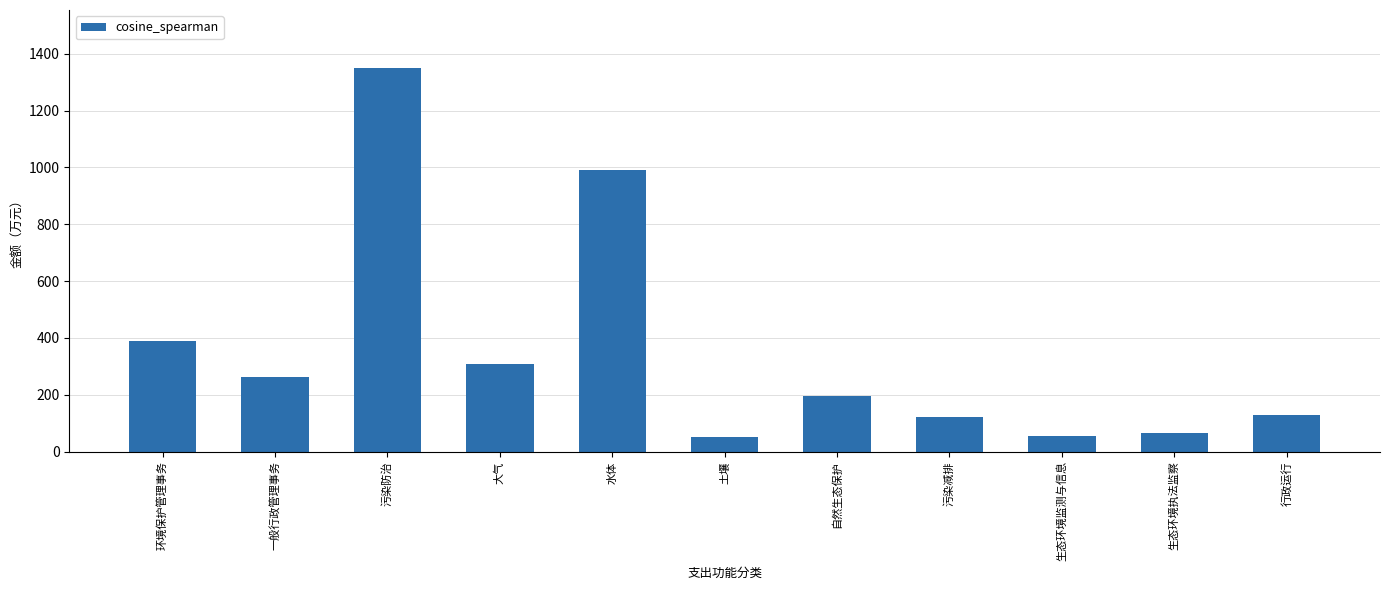

Does the chart contain any negative values?

No